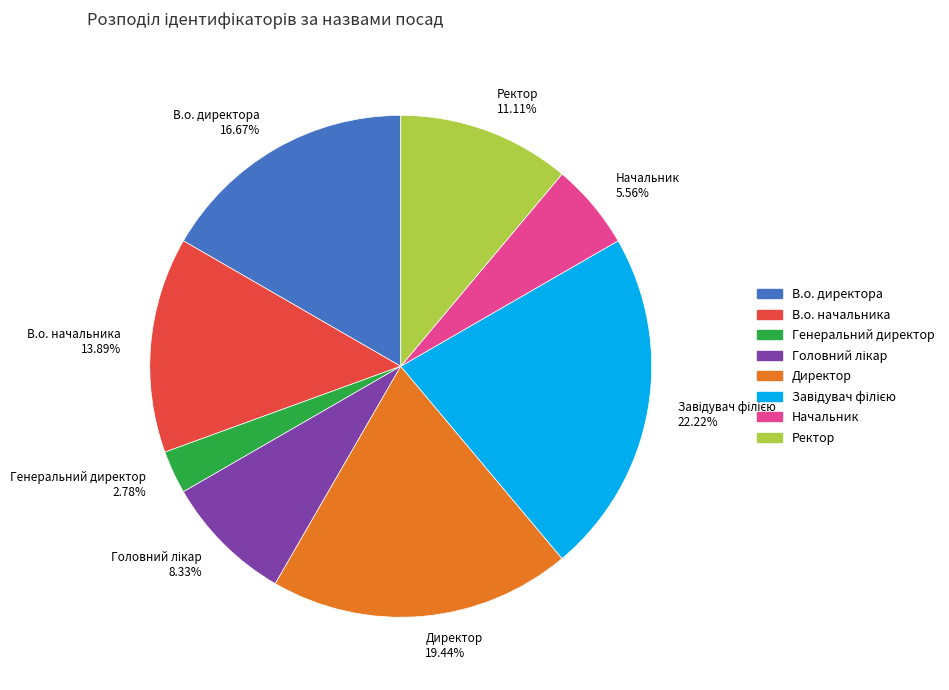

What is the smallest slice in the pie chart?

Генеральний директор